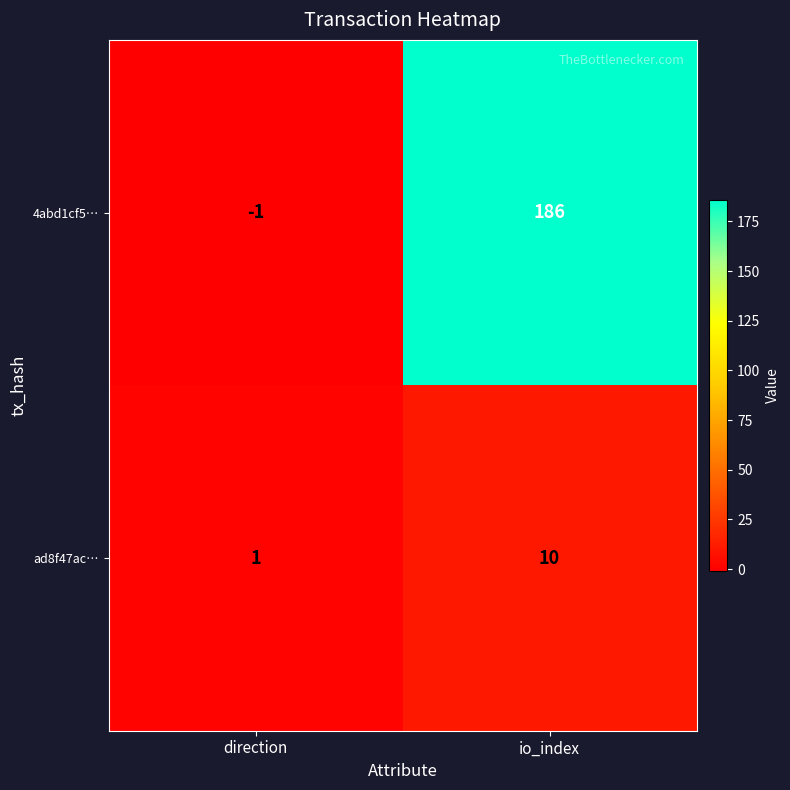

At how many categories does at least one series exceed 168?

1